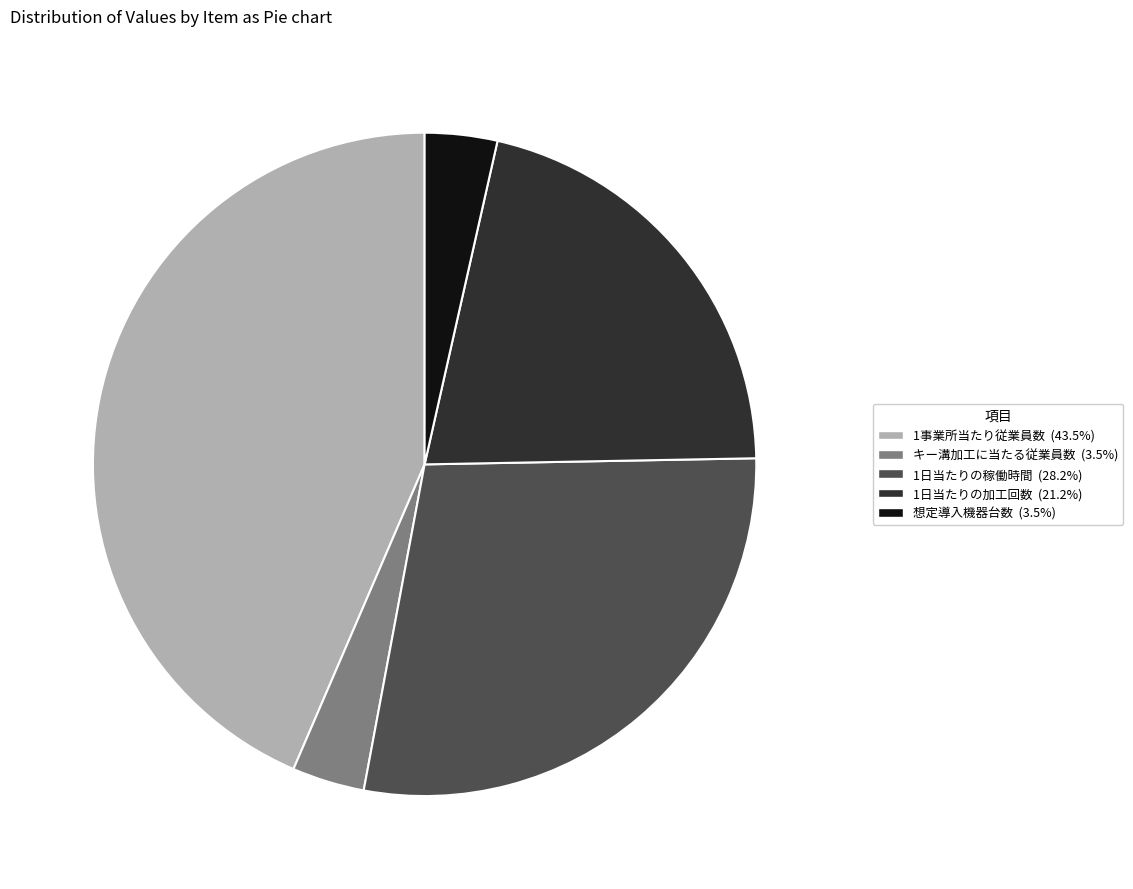

True or false: 1事業所当たり従業員数 accounts for 57% of the total.

False